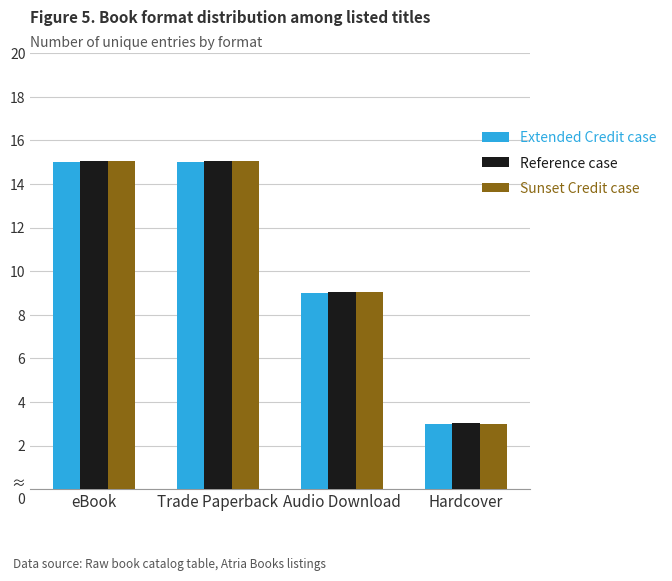

Reading left to right, transcribe all the data shown in this chart.

Extended Credit case: 15.0	15.0	9.0	3.0
Reference case: 15.1	15.1	9.0	3.0
Sunset Credit case: 15.0	15.0	9.0	3.0